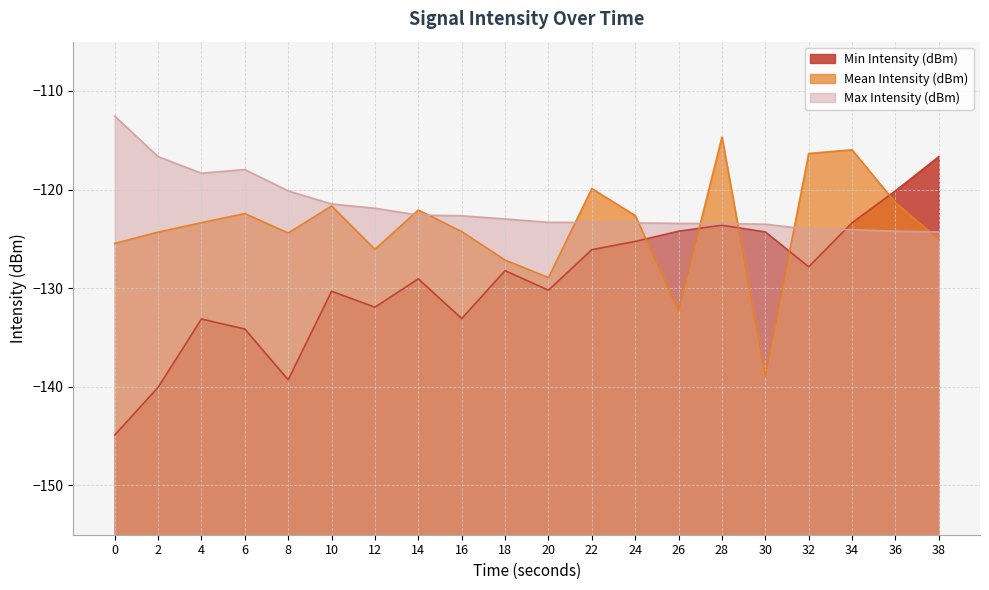

Rank the categories by Mean Intensity (dBm) value from highest to lowest.

28, 34, 32, 22, 36, 10, 14, 6, 24, 4, 16, 2, 8, 38, 0, 12, 18, 20, 26, 30